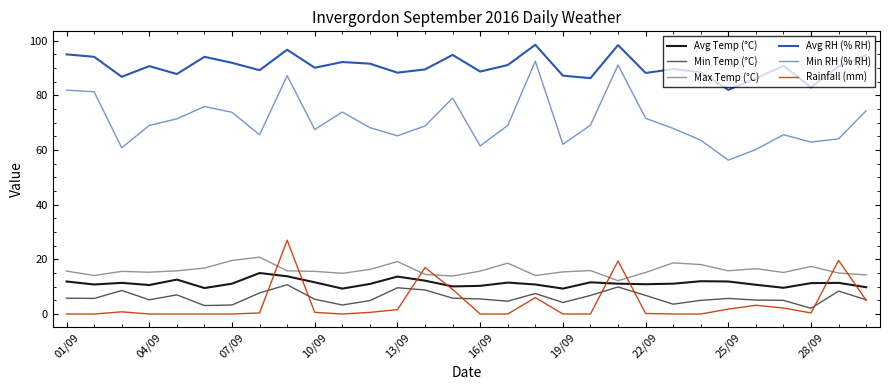

True or false: Avg Temp (°C) and Min RH (% RH) intersect in this chart.

False